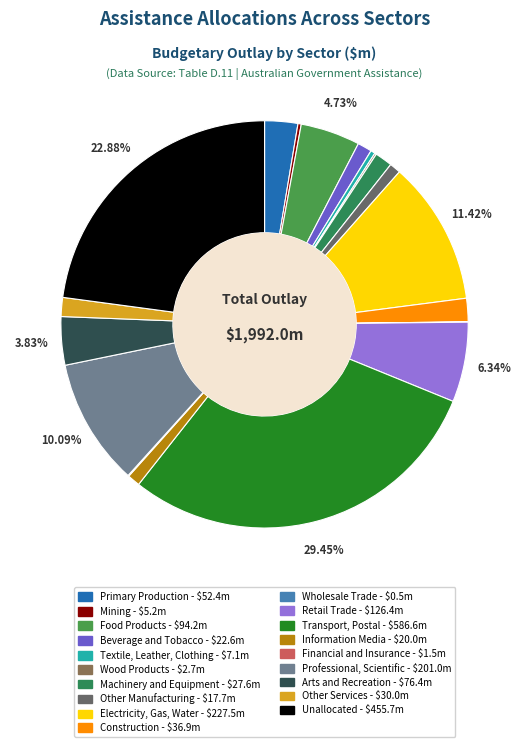

Is it true that Electricity, Gas, Water is 20% of the pie?

False